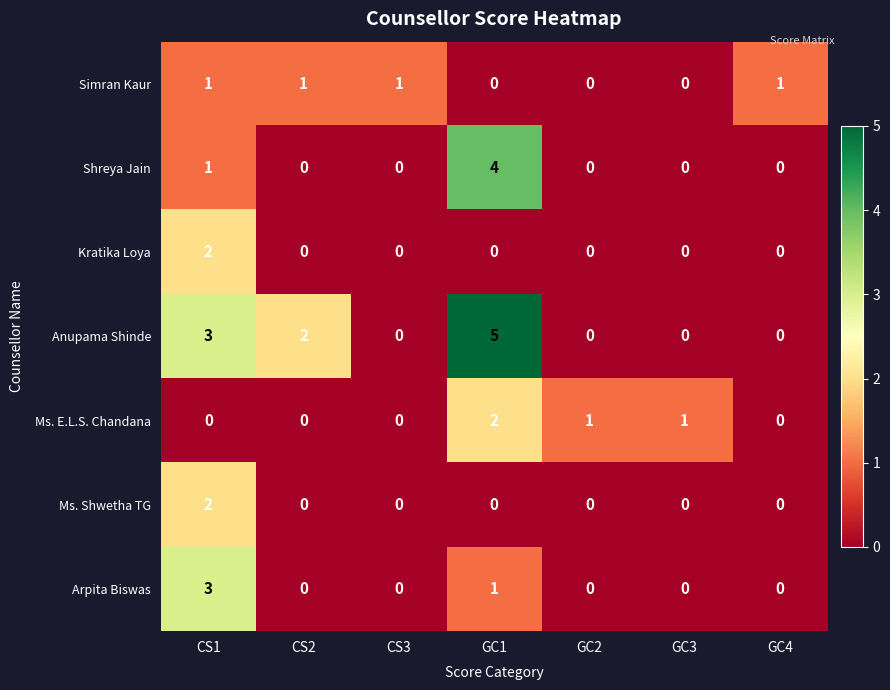

What is the total value across all series at GC3?

1